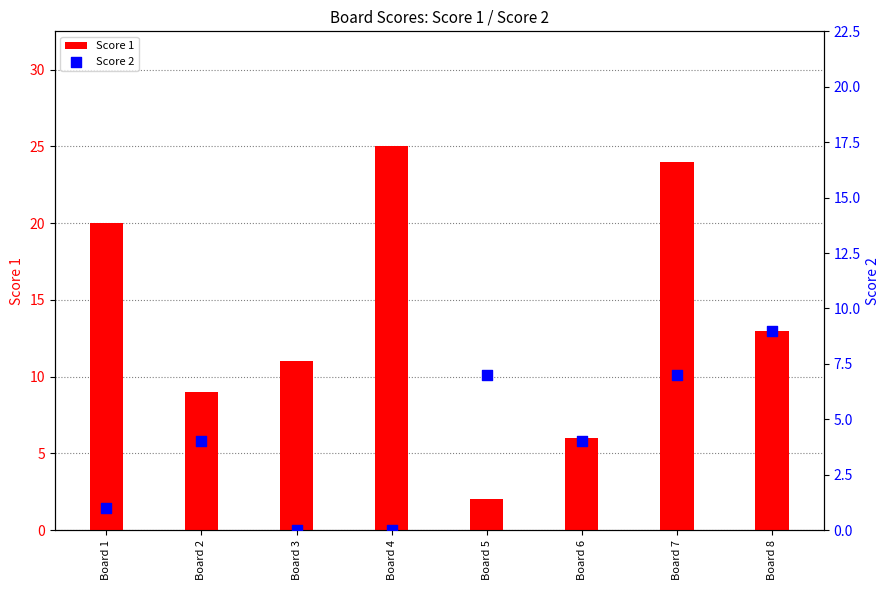

Which series has the largest Y range (max minus min)?

Score 1